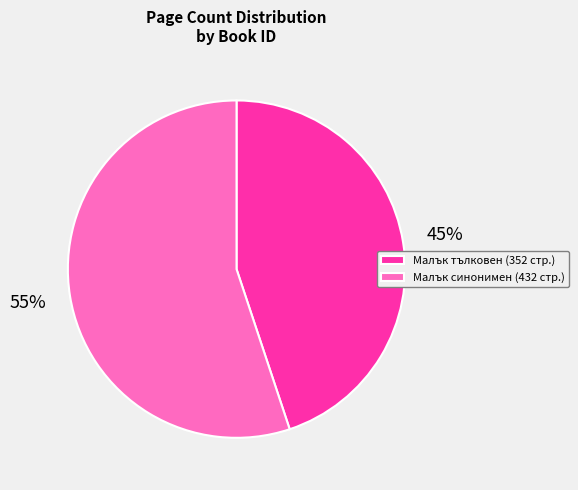

Is there a majority slice in this chart?

Yes